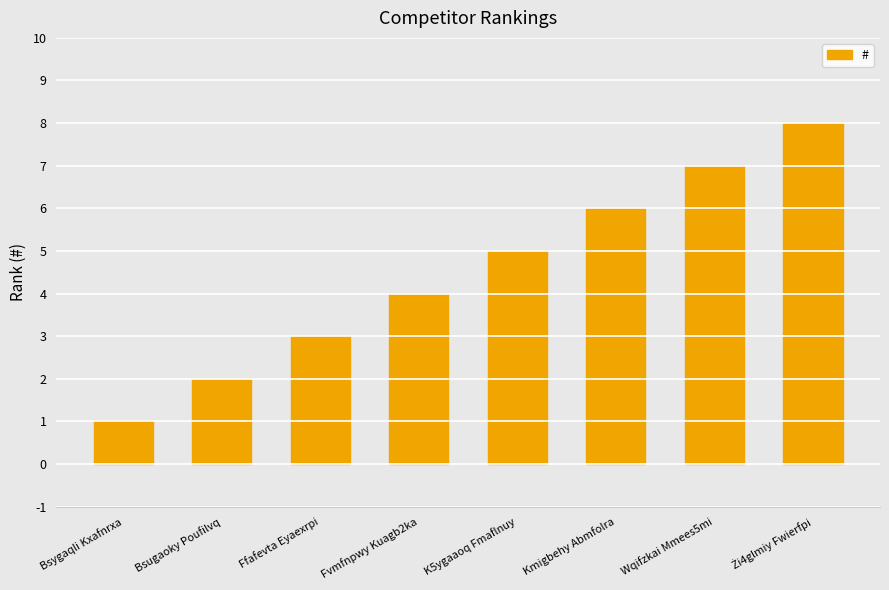

What position from the left is Bsygaqli Kxafnrxa?

1